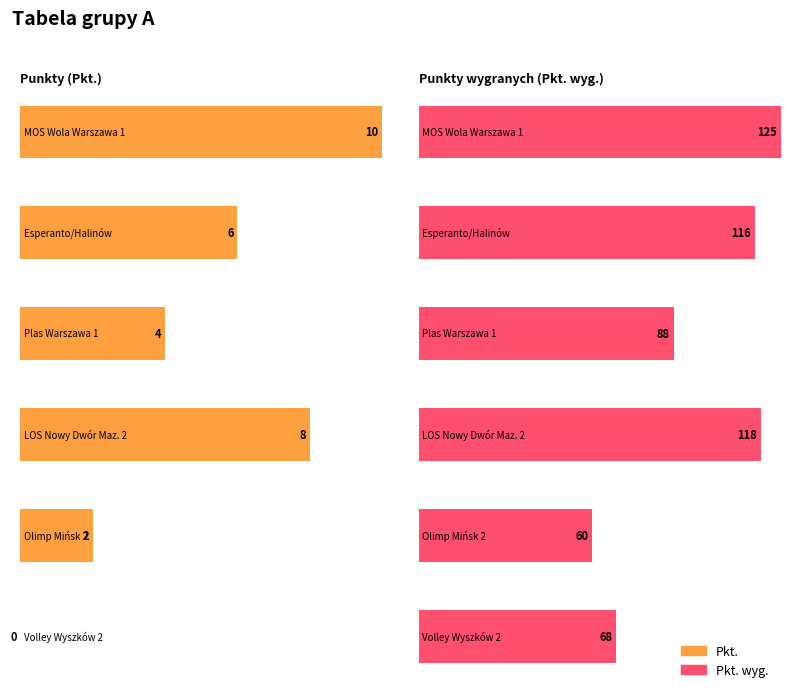

Where does the Pkt. wyg. series first go above 116?

MOS Wola Warszawa 1